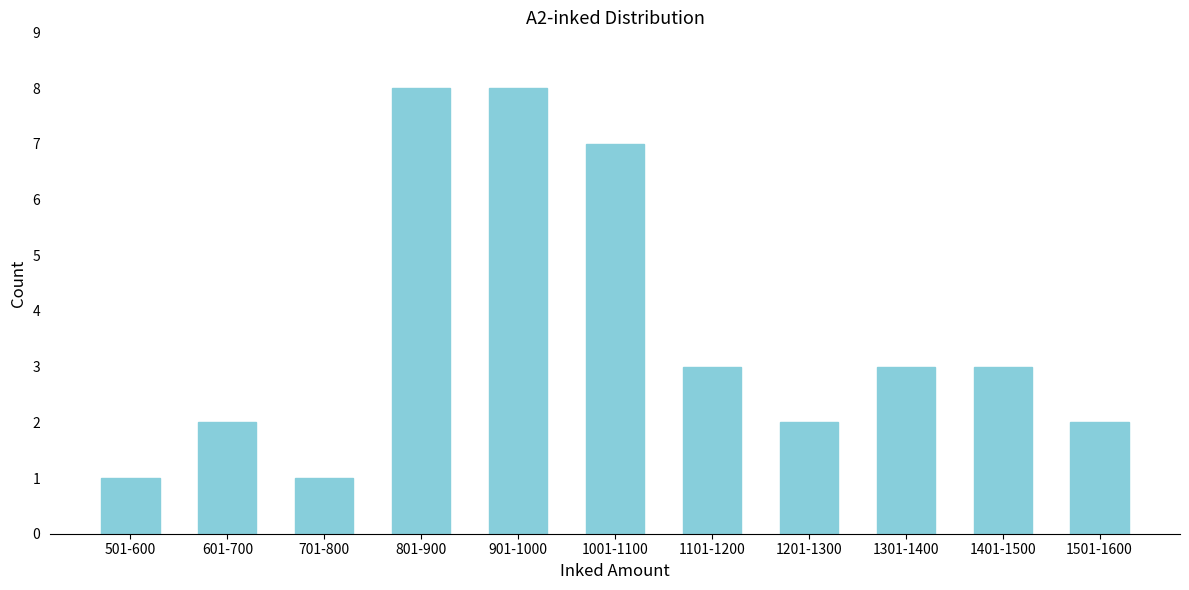

Reading right to left, what are all the values shown in this chart?

1501-1600=2	1401-1500=3	1301-1400=3	1201-1300=2	1101-1200=3	1001-1100=7	901-1000=8	801-900=8	701-800=1	601-700=2	501-600=1